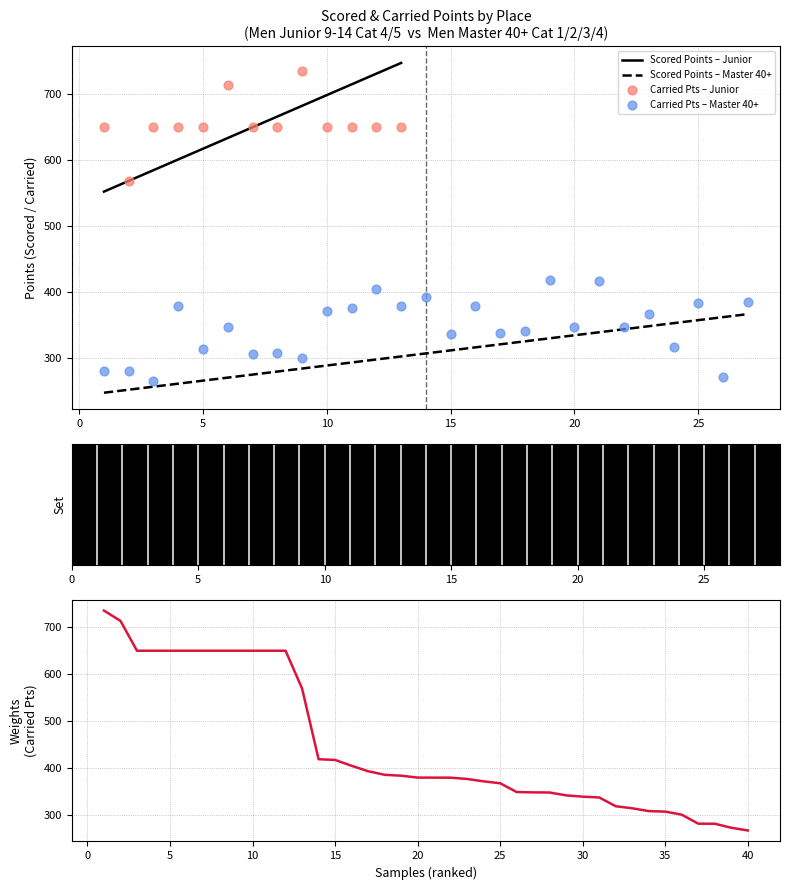

Which series contains the highest Y value?

Scored Points